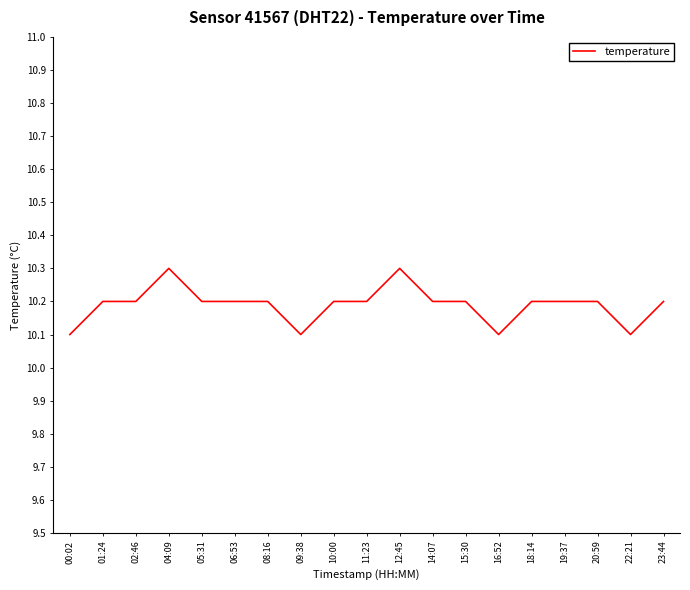

What is the maximum value shown in the chart?

10.3